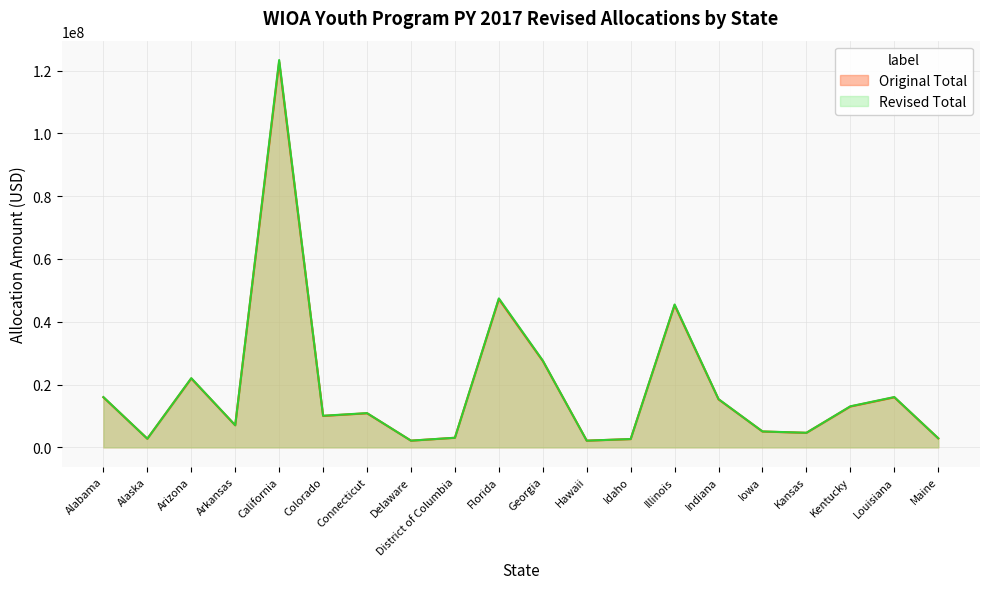

At how many categories does at least one series exceed 27160620?

4